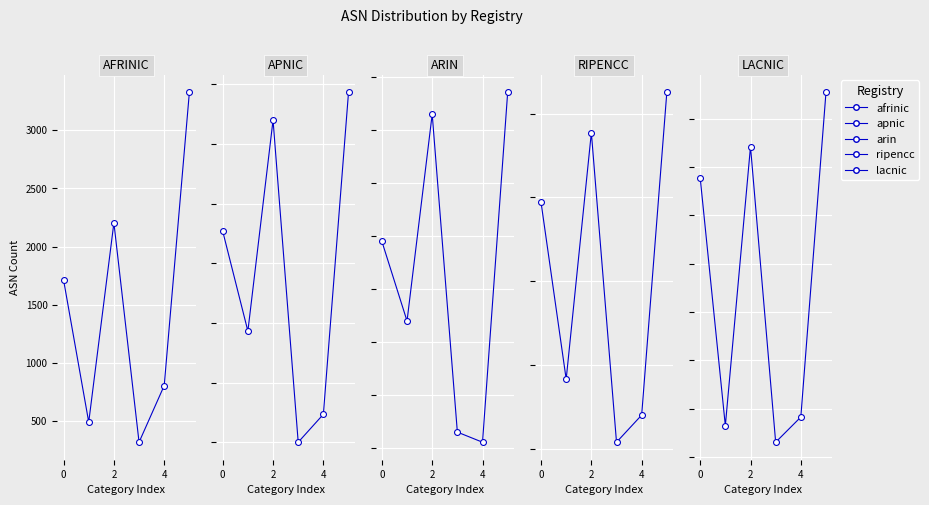

Which series has the largest total across all categories?

ripencc